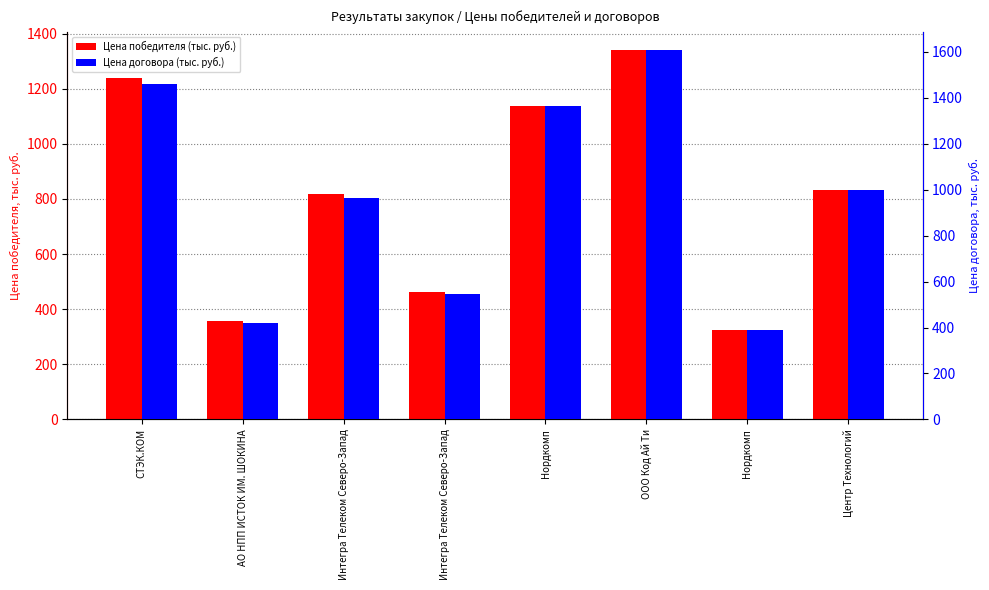

What is the difference between the maximum and minimum values in the Цена договора (тыс. руб.) series?

1218.3